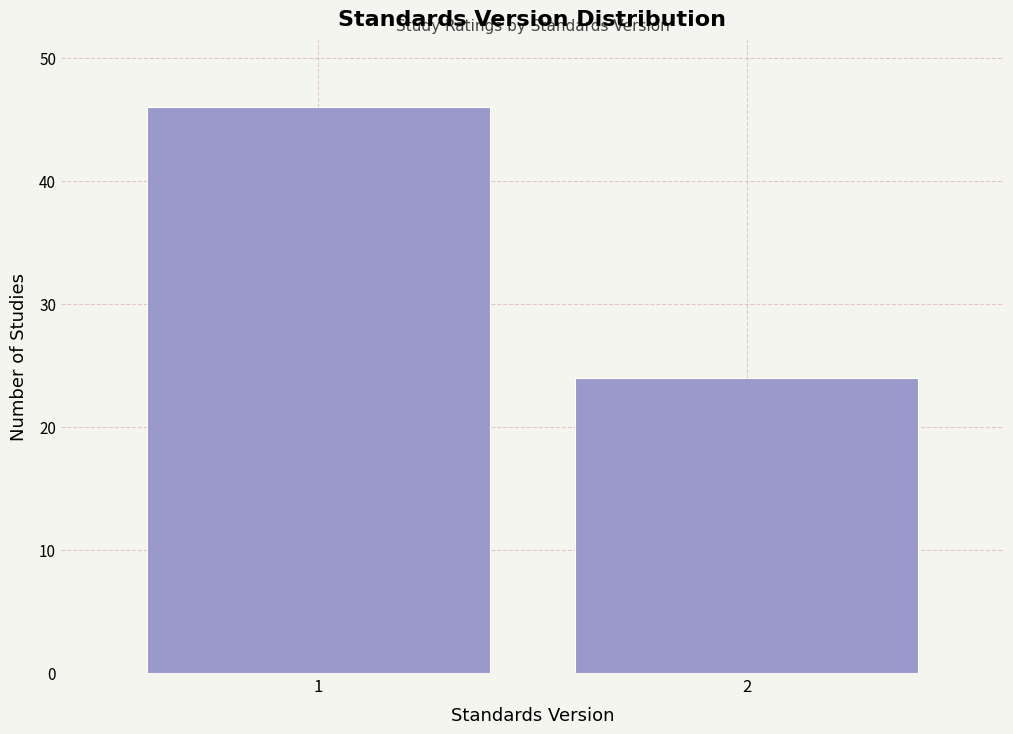

Reading left to right, list all the values displayed in this chart.

46	24